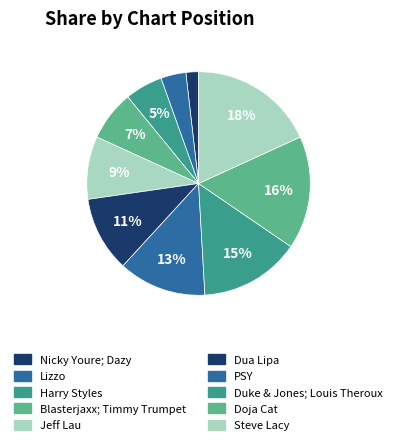

Is there a majority slice in this chart?

No